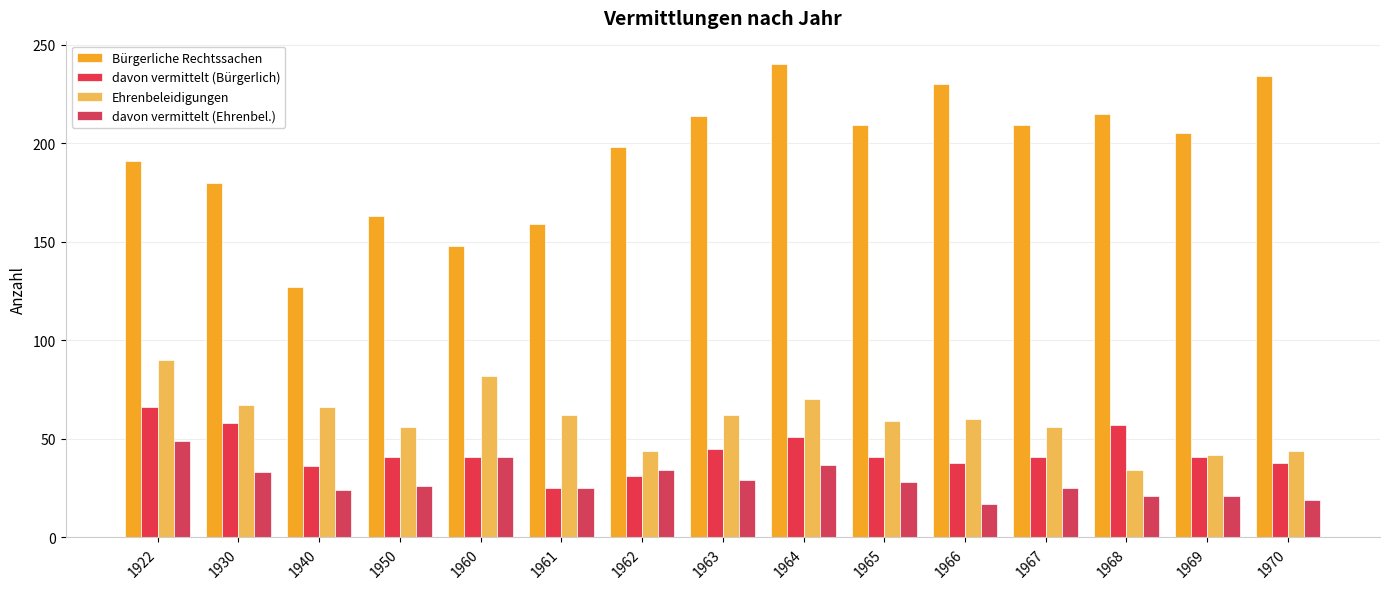

Read the davon vermittelt (Ehrenbel.) value at 1964, to the nearest 10.

40